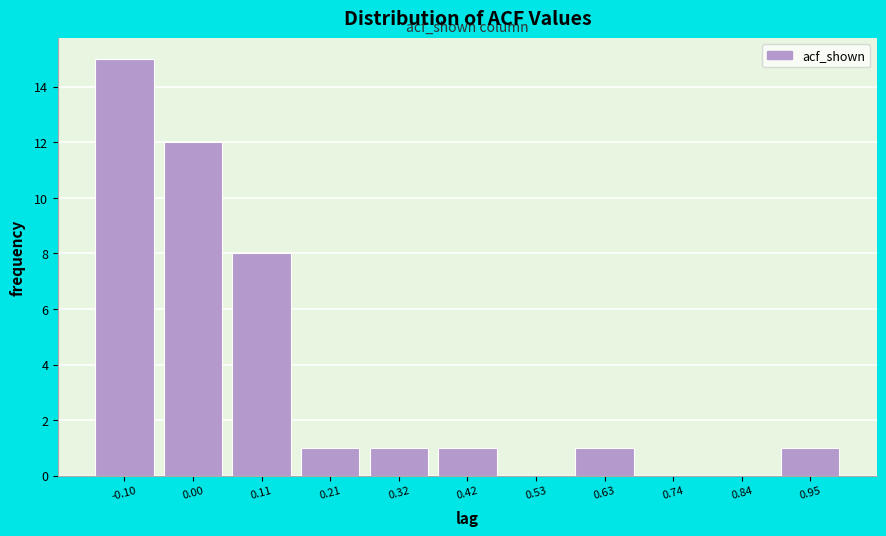

Reading left to right, transcribe all the data shown in this chart.

-0.10=15	0.00=12	0.11=8	0.21=1	0.32=1	0.42=1	0.53=0	0.63=1	0.74=0	0.84=0	0.95=1